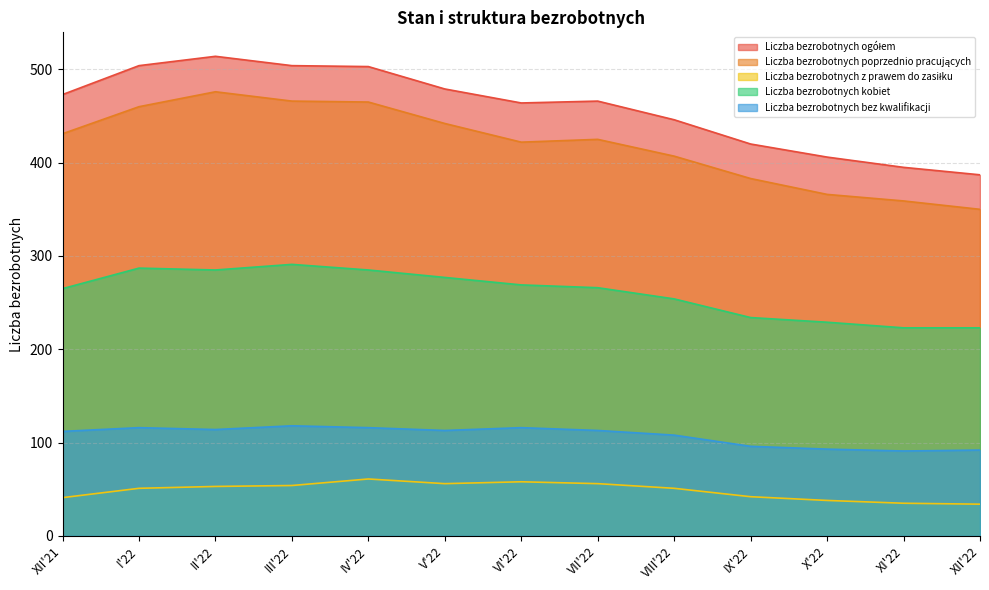

True or false: Liczba bezrobotnych kobiet and Liczba bezrobotnych ogółem intersect in this chart.

False